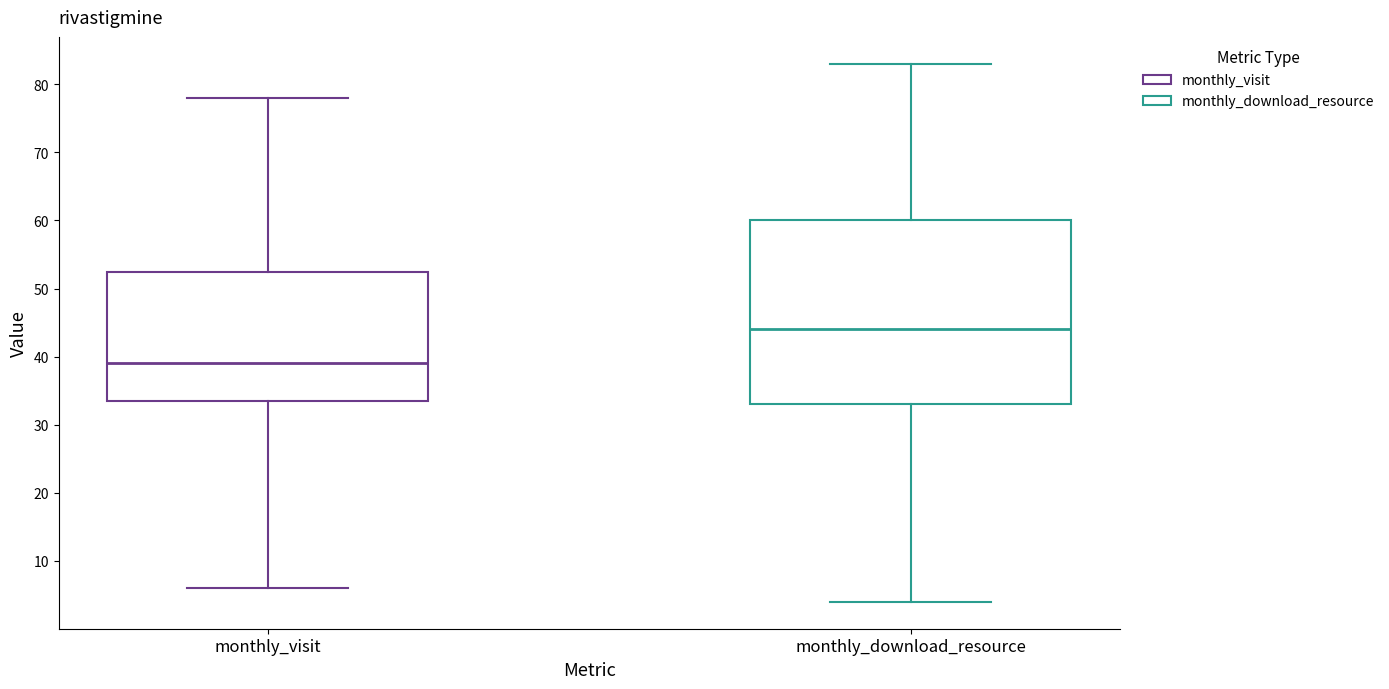

Which box has the highest median line?

monthly_download_resource